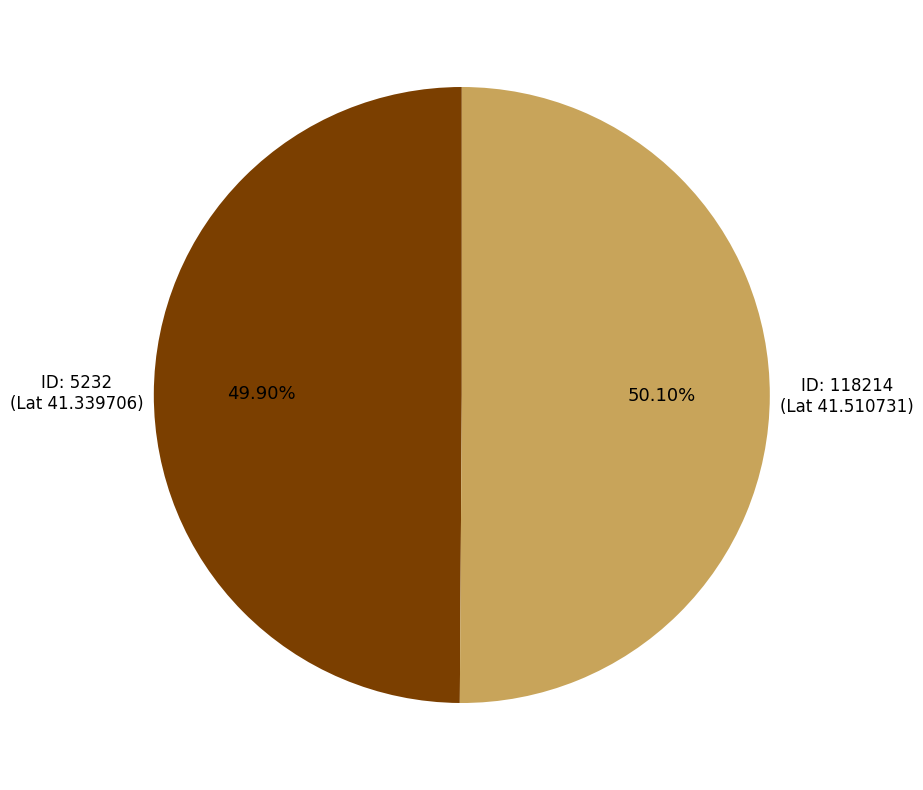

Is there any slice that represents more than half of the pie?

Yes